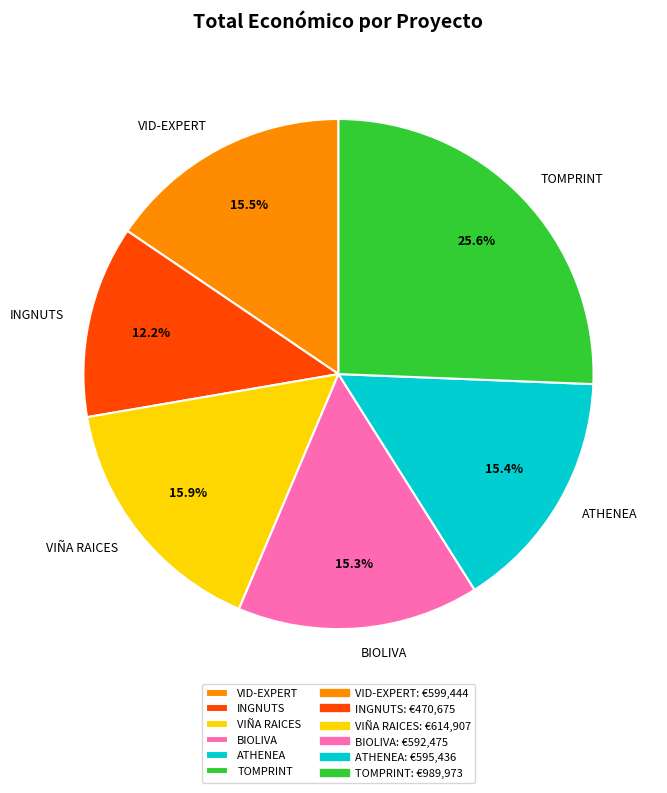

Does INGNUTS account for over 50% of the chart?

No